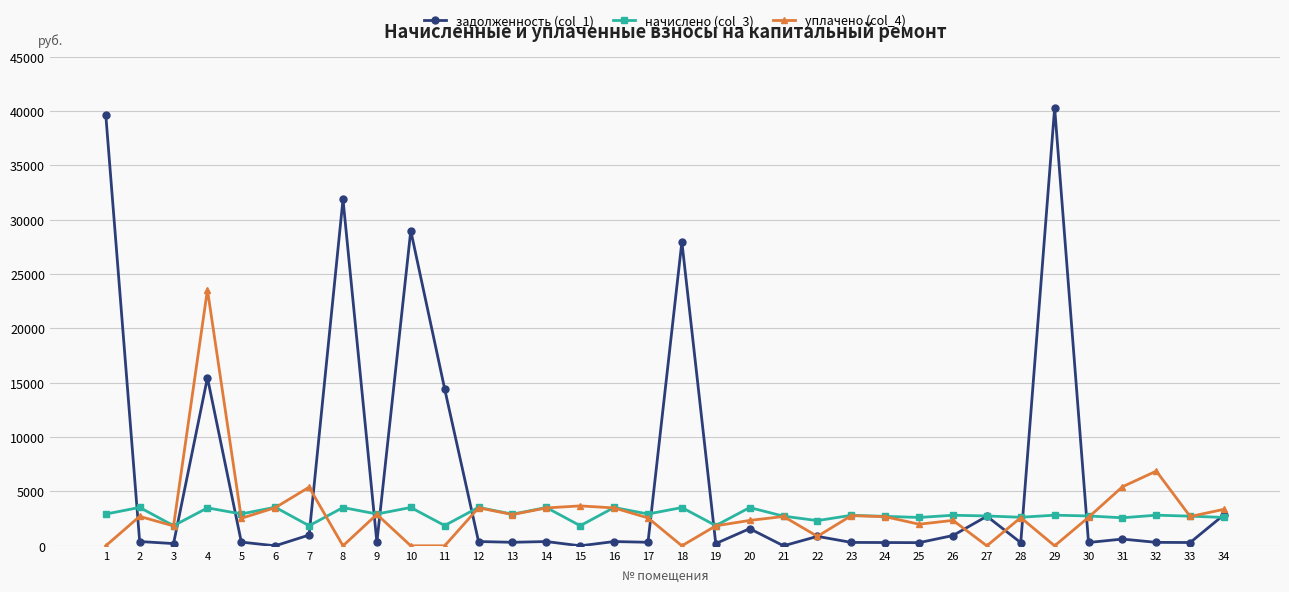

The уплачено (col_4) series shows -13443.9 at 11. True or false?

False